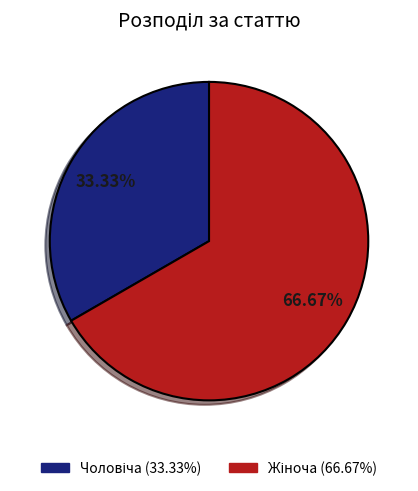

Is there any slice that represents more than half of the pie?

Yes